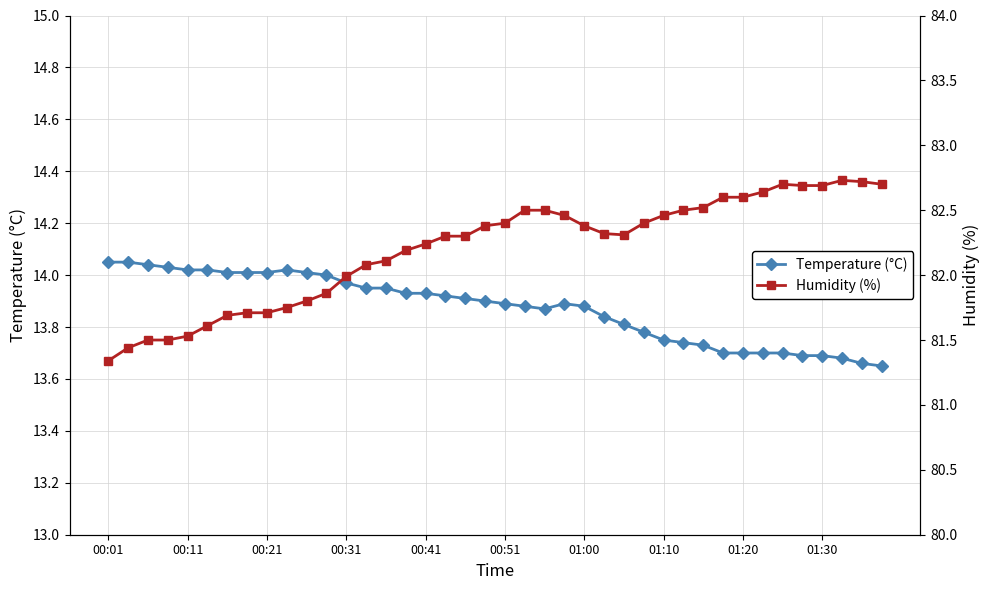

Which has a higher value, 23 or 00:31?

00:31